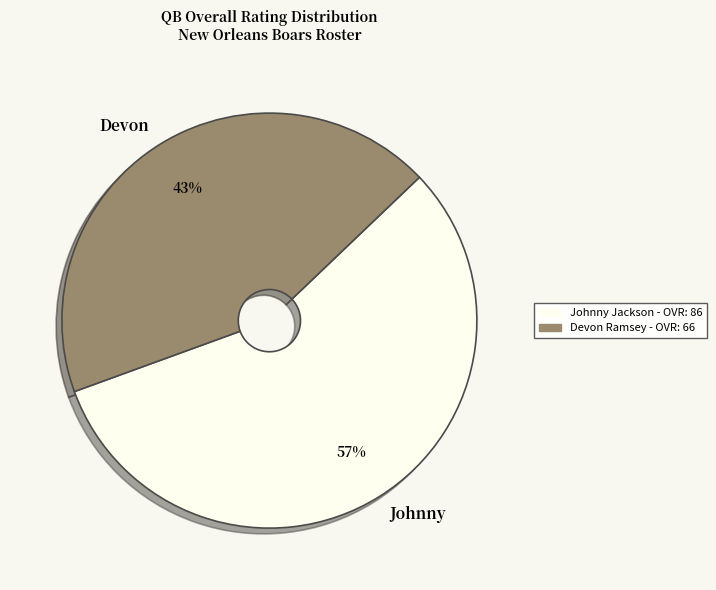

Is it true that Devon is 43% of the pie?

True